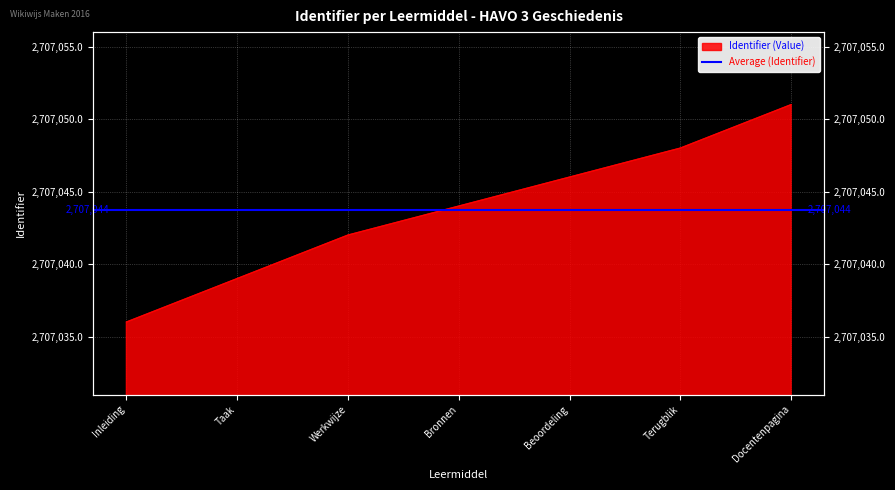

Reading left to right, transcribe all the data shown in this chart.

Inleiding=2707036	Taak=2707039	Werkwijze=2707042	Bronnen=2707044	Beoordeling=2707046	Terugblik=2707048	Docentenpagina=2707051